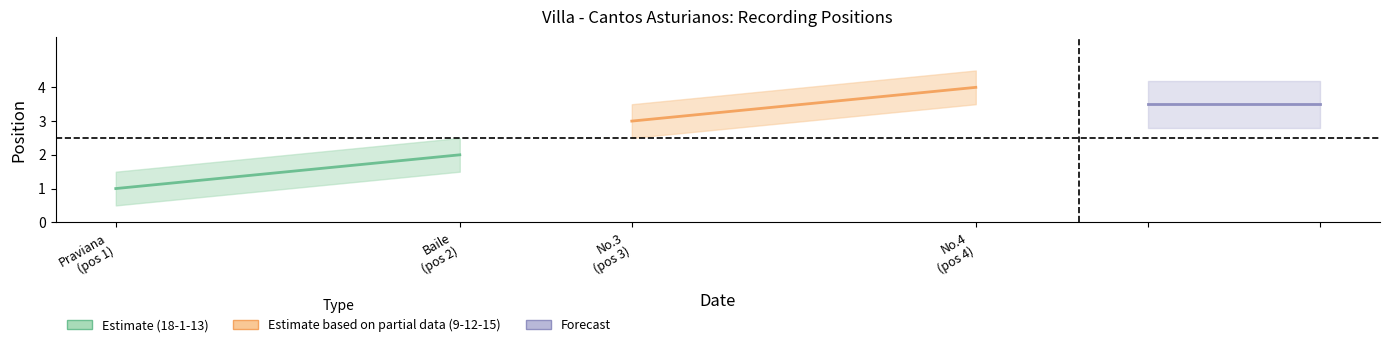

What is the difference between the Estimate based on partial data (HMV, 9-12-15) values at No.4 (pos 4) and No.3 (pos 3)?

1.0